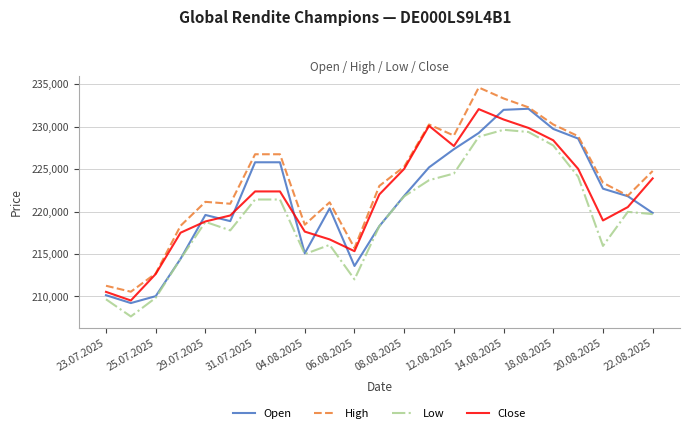

True or false: Low and High intersect in this chart.

False